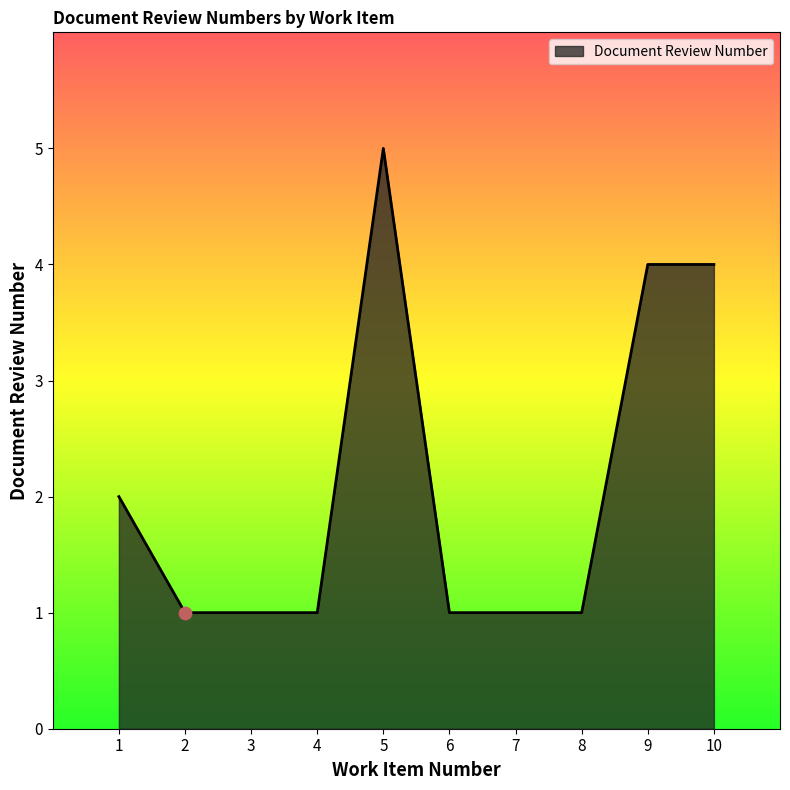

What is the change in value from 6 to 9?

+3